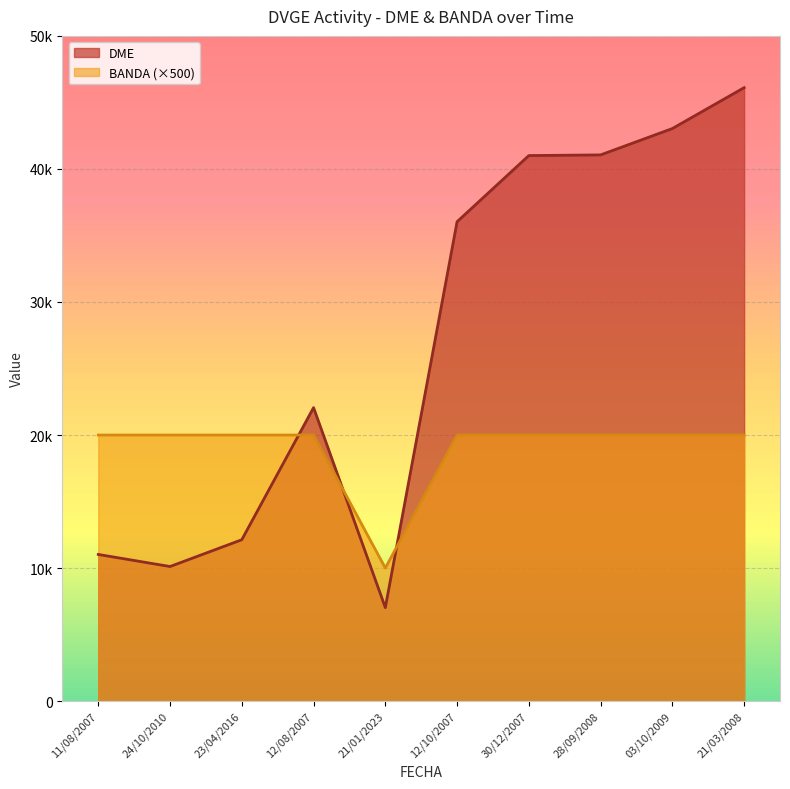

Reading right to left, what are all the values shown in this chart?

DME: 21/03/2008=46109	03/10/2009=43037	28/09/2008=41055	30/12/2007=41005	12/10/2007=36034	21/01/2023=7027	12/08/2007=22060	23/04/2016=12129	24/10/2010=10116	11/08/2007=11023
BANDA: 21/03/2008=20000	03/10/2009=20000	28/09/2008=20000	30/12/2007=20000	12/10/2007=20000	21/01/2023=10000	12/08/2007=20000	23/04/2016=20000	24/10/2010=20000	11/08/2007=20000